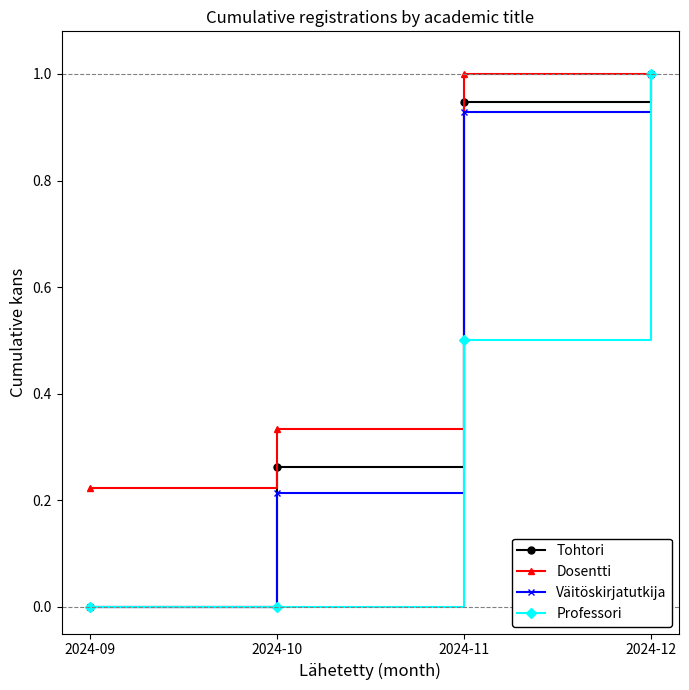

True or false: Dosentti has a value of 1.0 at 2024-11.

True